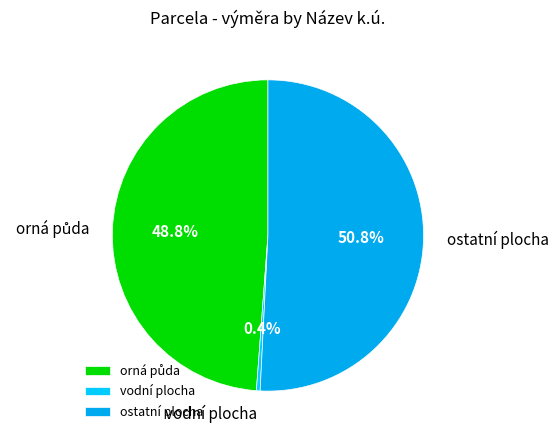

Which category has the biggest portion of the pie?

ostatní plocha